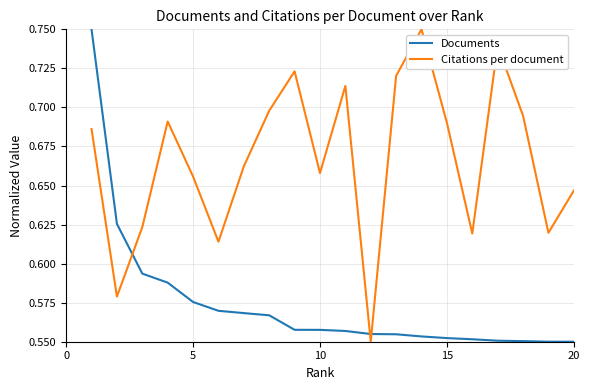

True or false: Documents and Citations per document cross at least once.

True